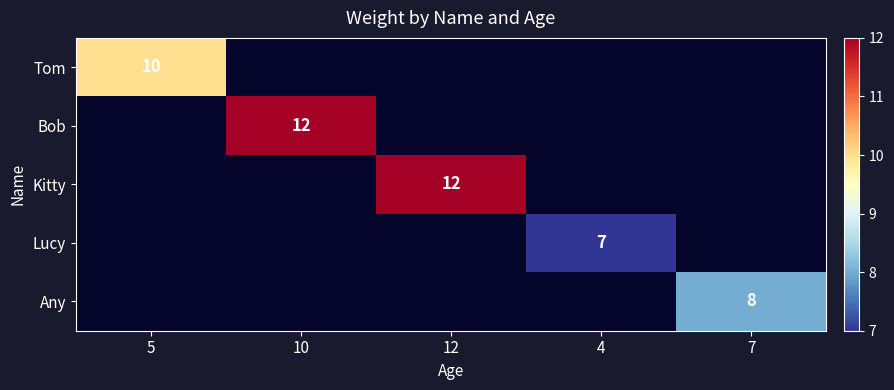

Is the value of Kitty at 4 greater than the value of Tom at 5?

No